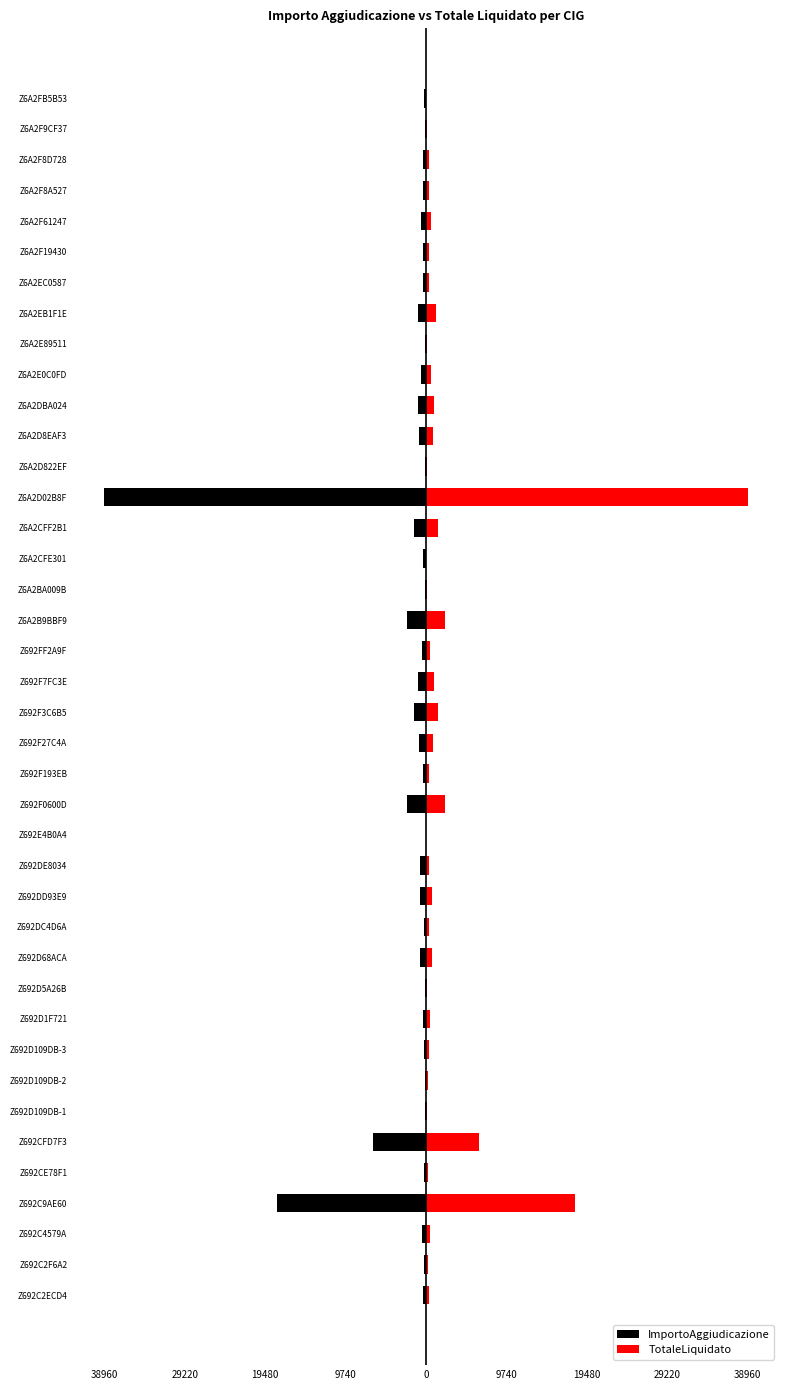

How many values in the ImportoAggiudicazione series exceed -400?

19